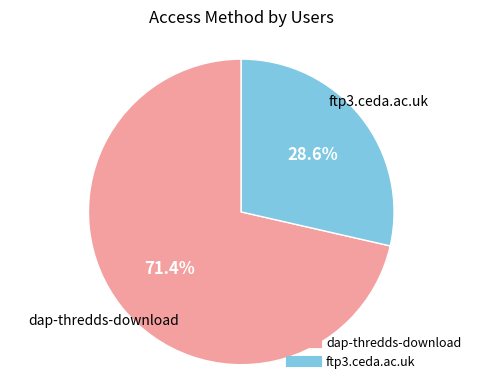

How many segments does this pie chart have?

2